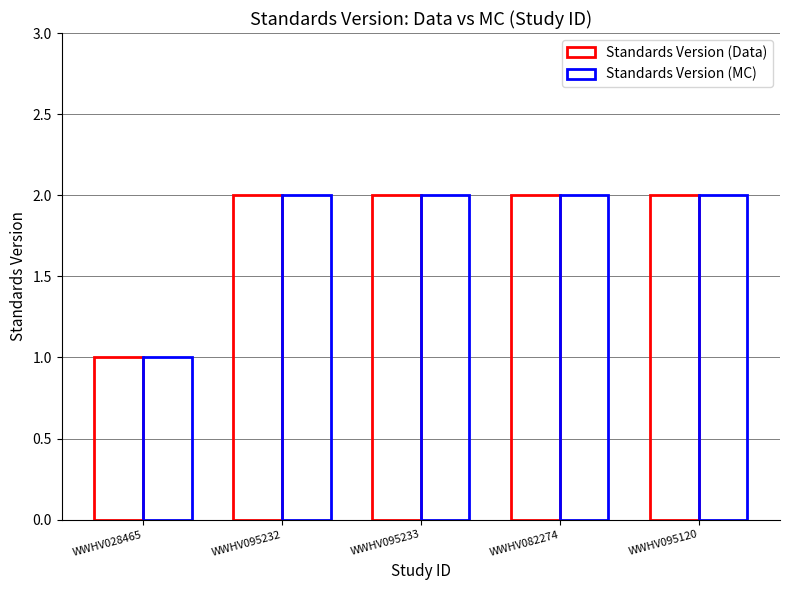

What position from the left is WWHV028465?

1